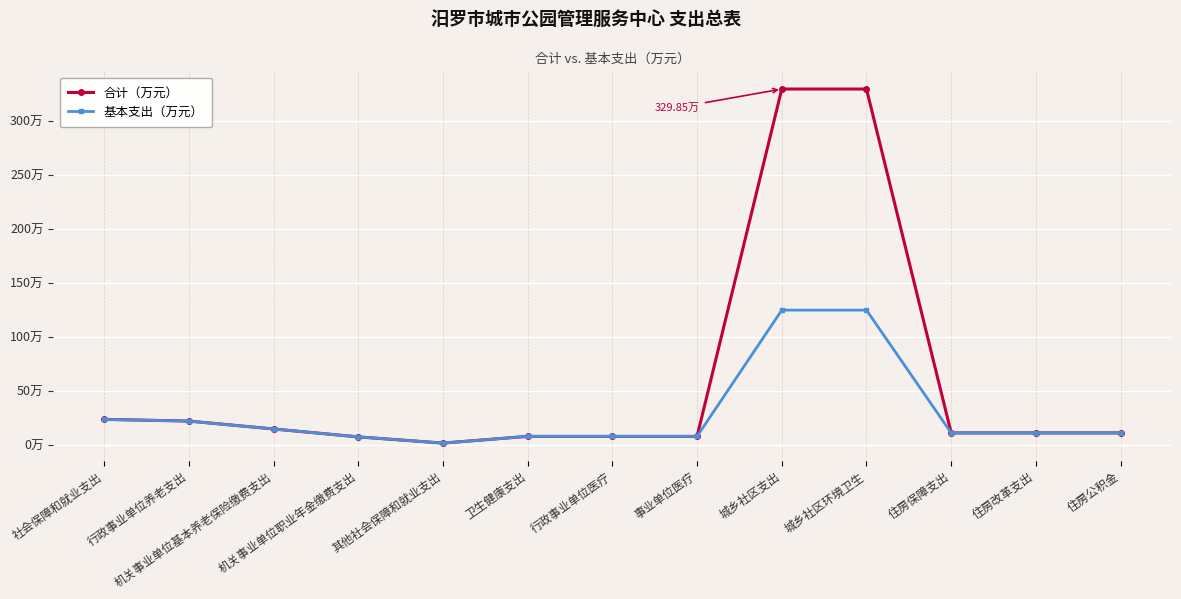

The value of 基本支出（万元） at 事业单位医疗 is 12.3. True or false?

False